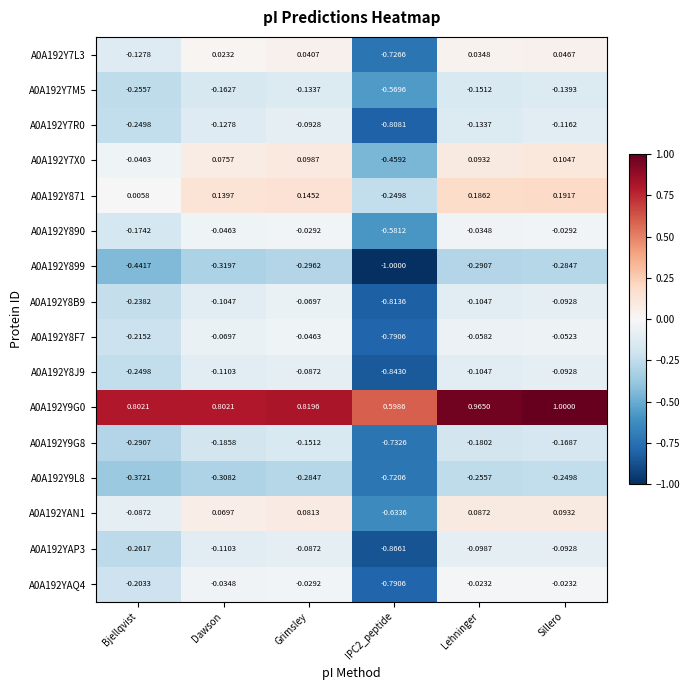

At which category is the sum across all series the highest?

Sillero